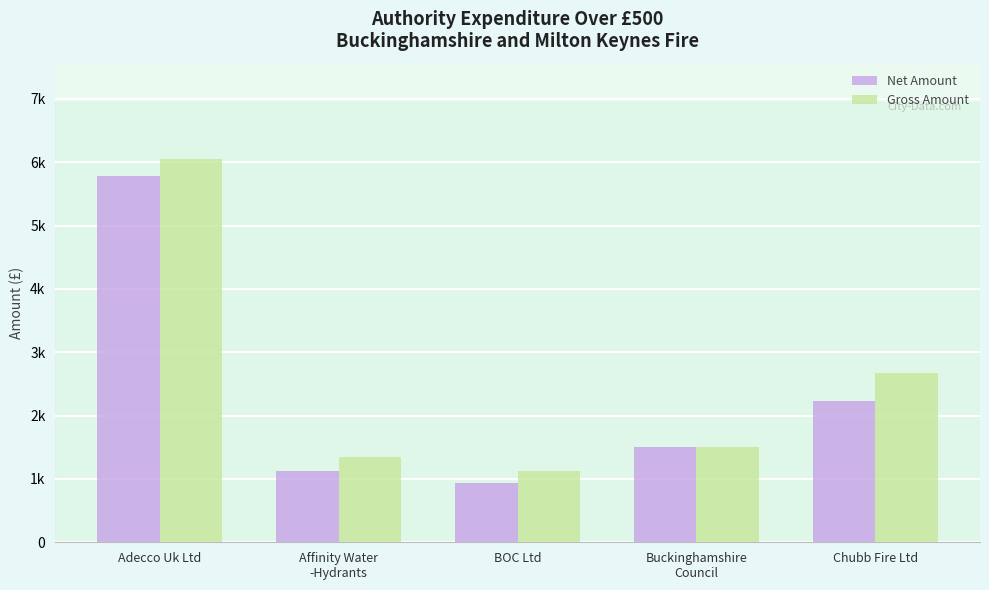

What is the difference between the Gross Amount values at BOC Ltd and Adecco Uk Ltd?

4914.8